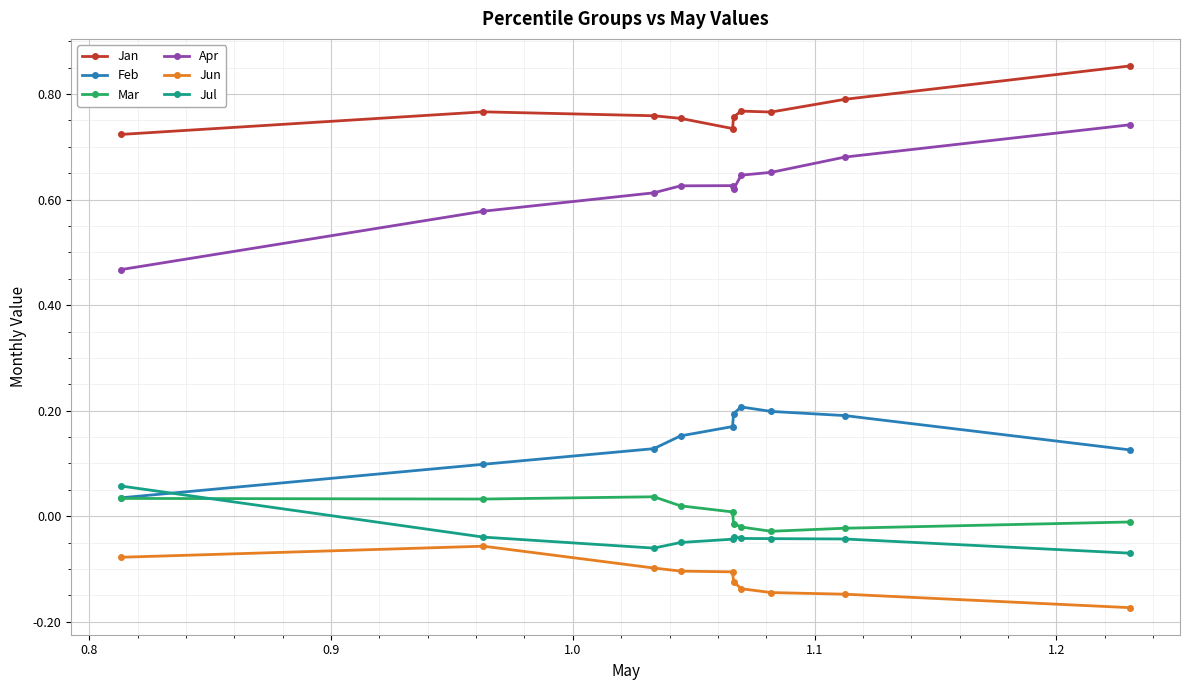

Which series has the largest total across all categories?

Jan